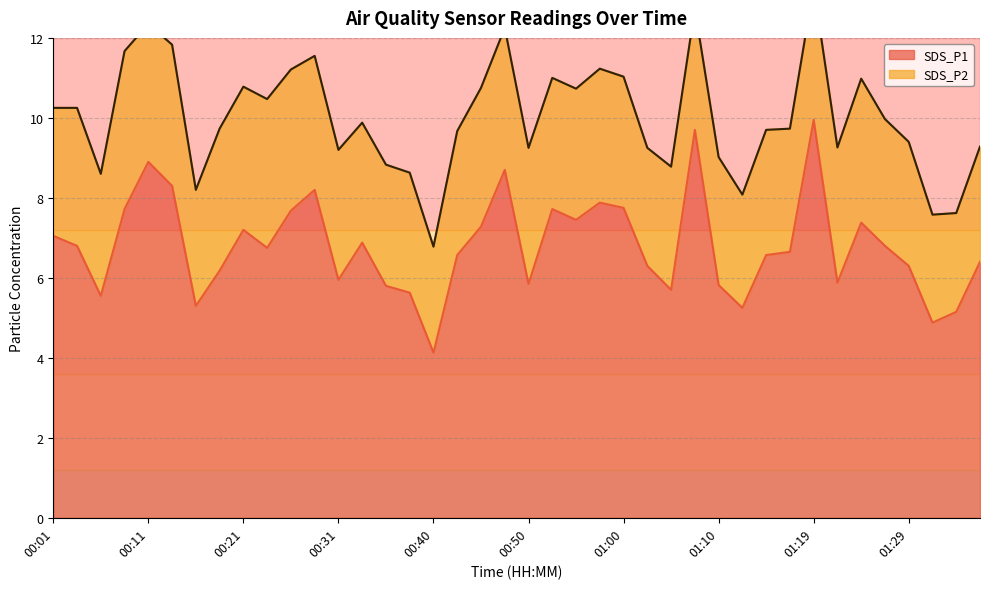

Where is the first local minimum?

00:06